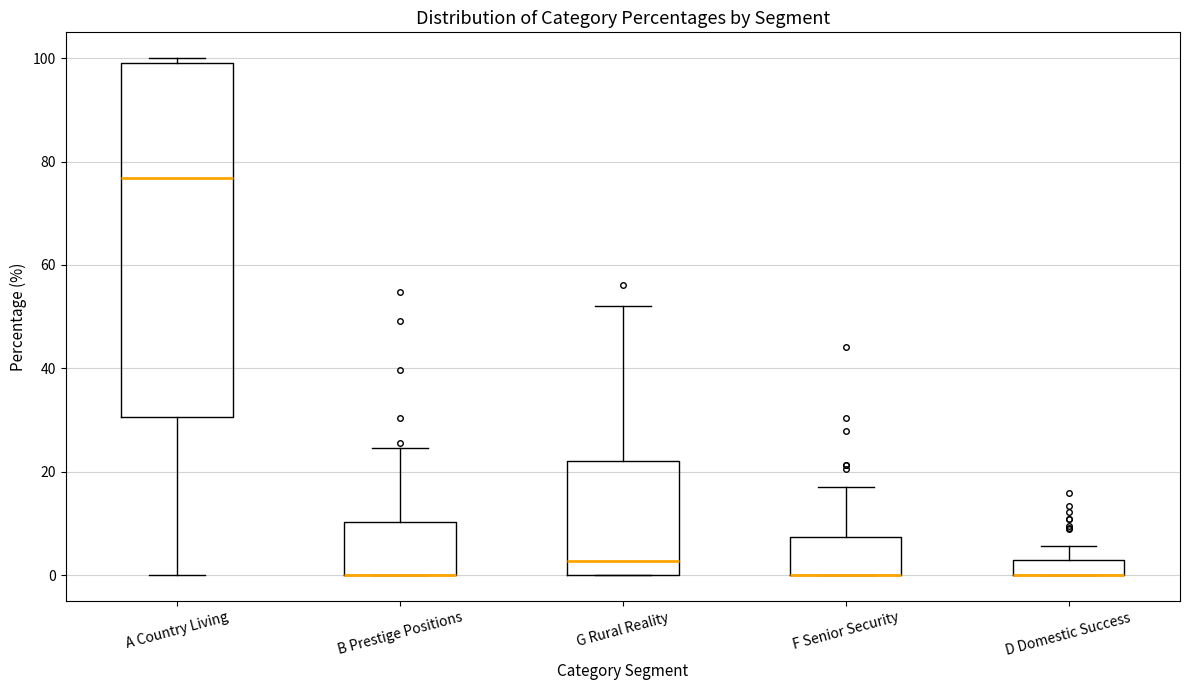

Where is the upper edge of the box for G Rural Reality on the y-axis? The values are not printed on the chart, so give them approximately, as read against the axis.

22